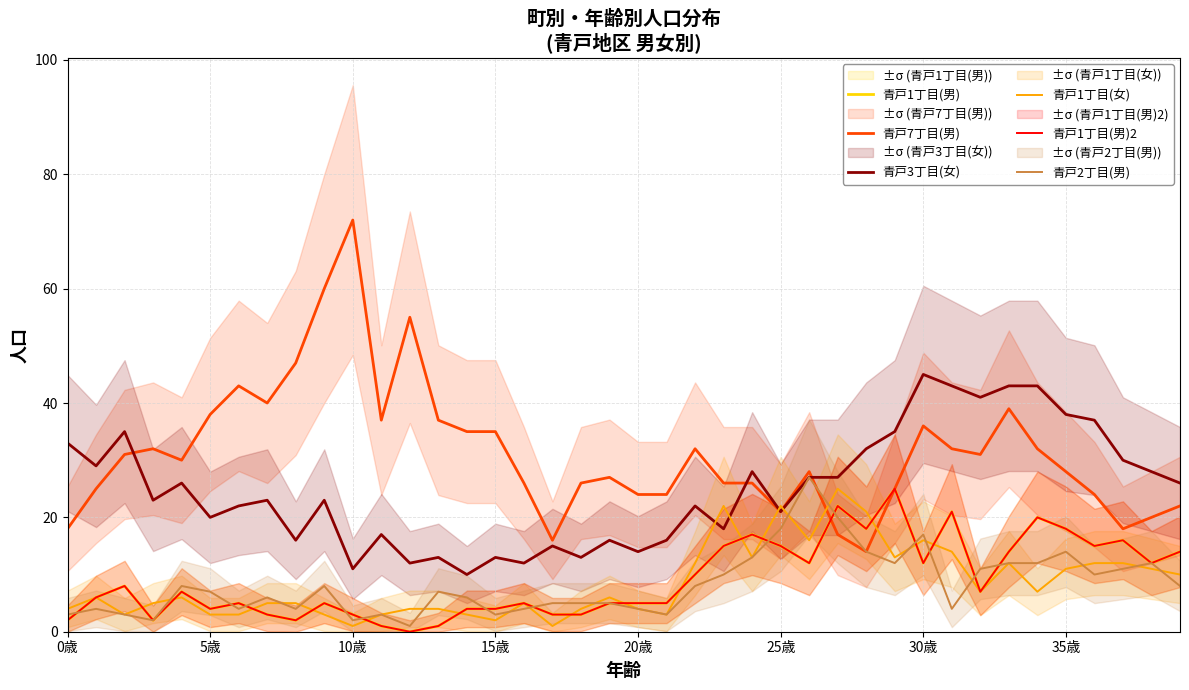

The value of 青戸1丁目(男)2 at 36 is 15. True or false?

True